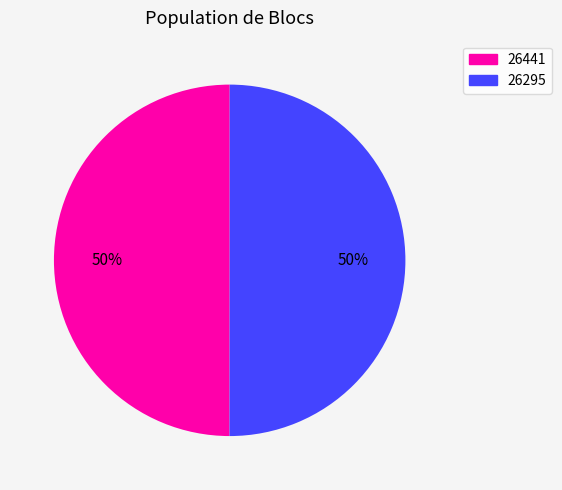

Do 26295 and 26441 together represent more than half of the pie?

Yes